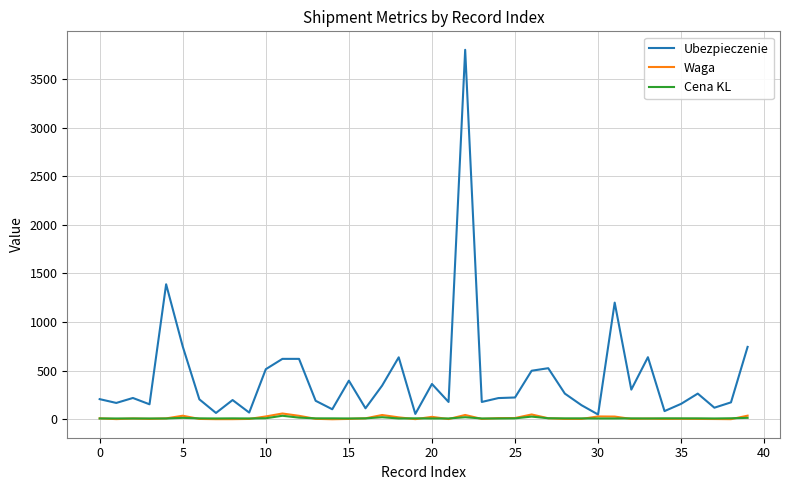

Which series has the largest total across all categories?

Ubezpieczenie